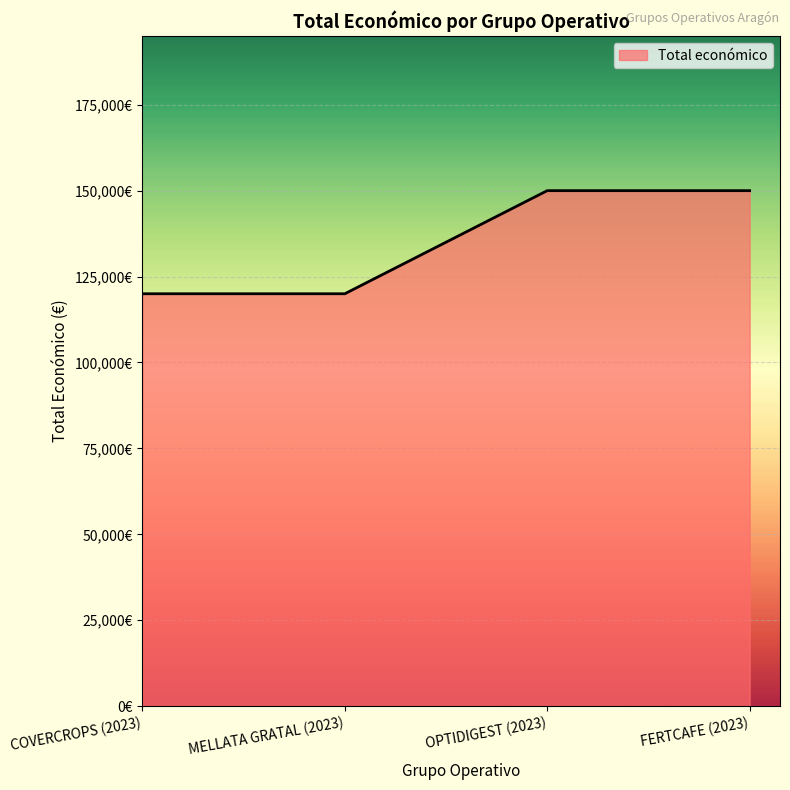

True or false: the data has more than 0 interior local peaks.

False